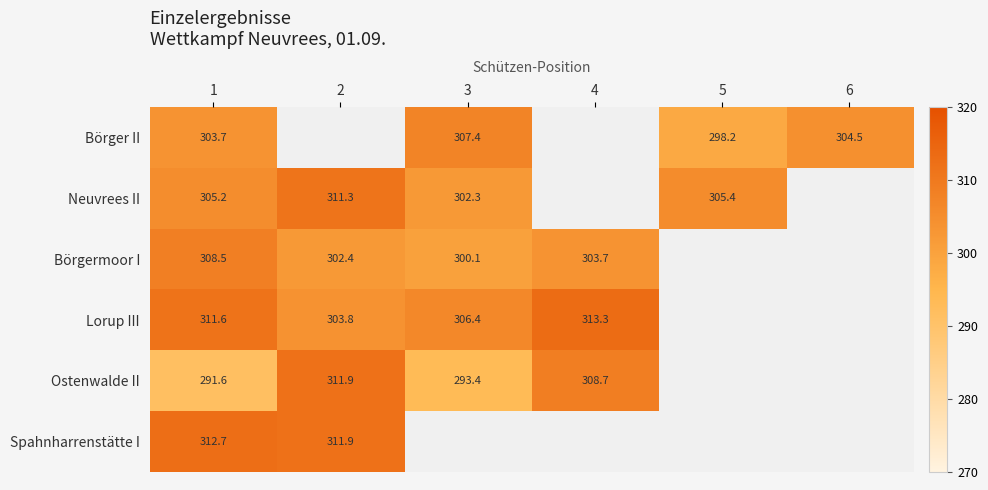

What is the difference between the highest and lowest values at 1?

21.1